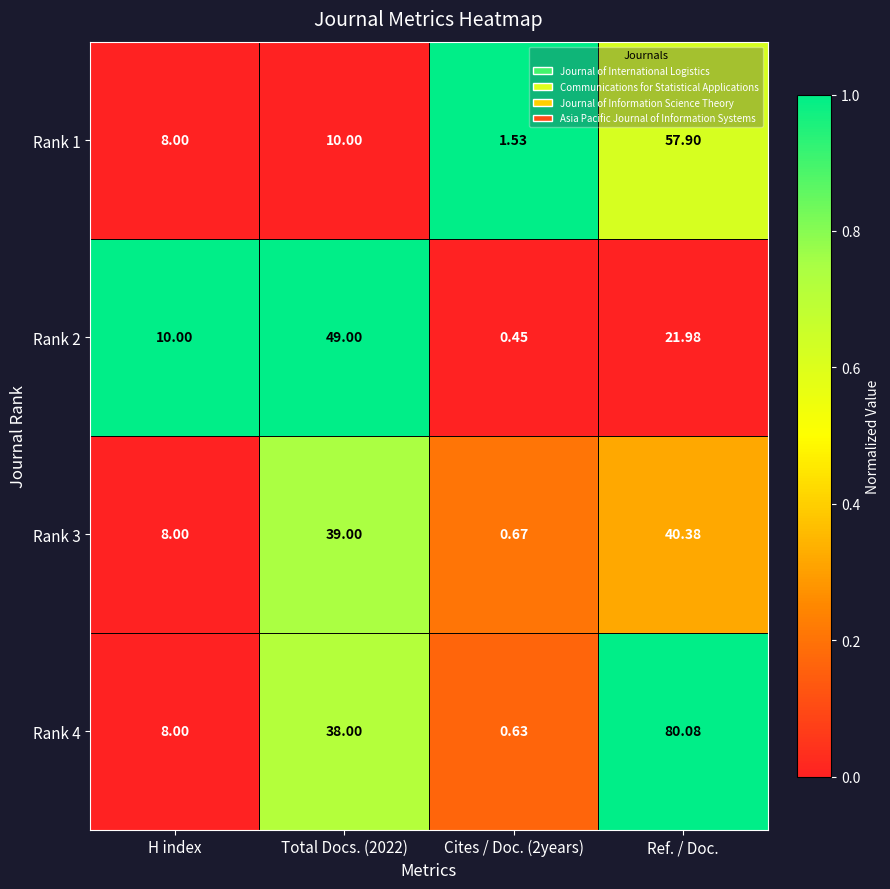

At which category is the sum across all series the highest?

Ref. / Doc.